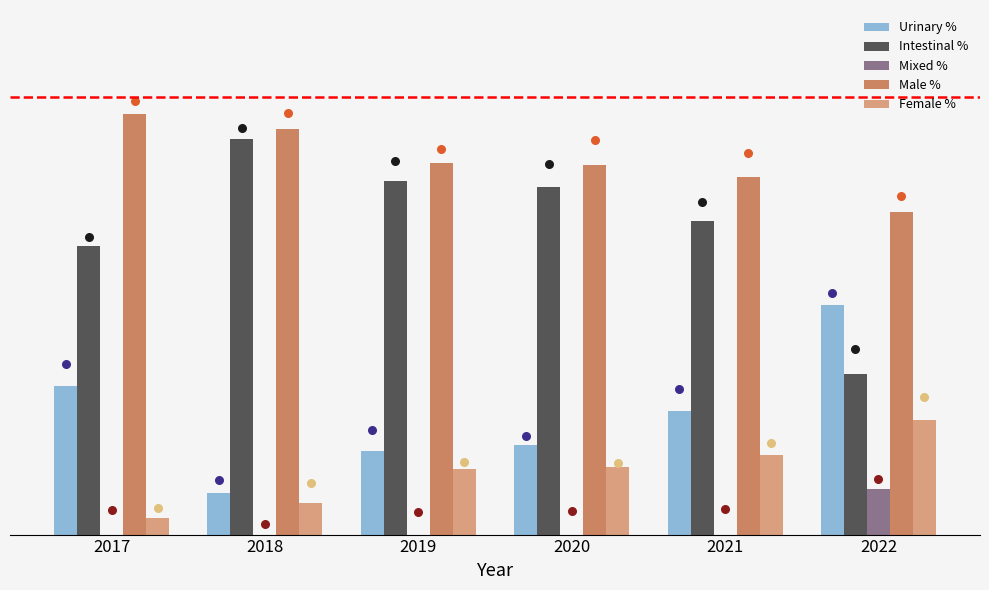

Which series has the largest total across all categories?

Male %